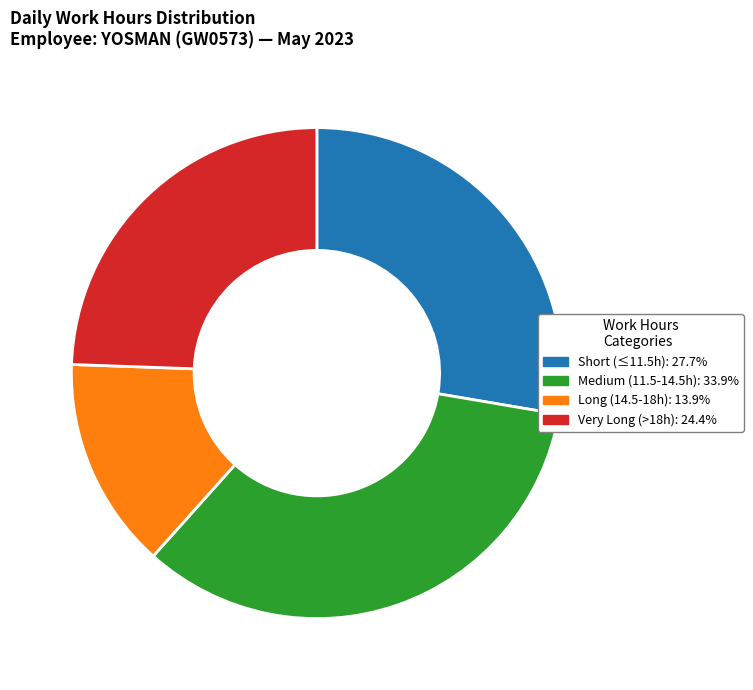

Does any single category account for the majority?

No